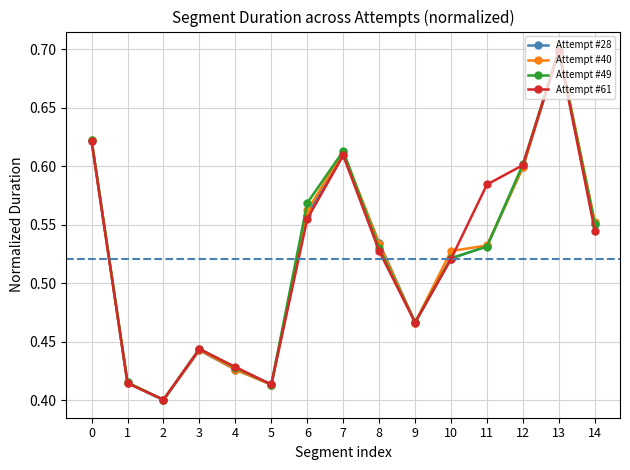

What is the greatest value displayed?

0.7